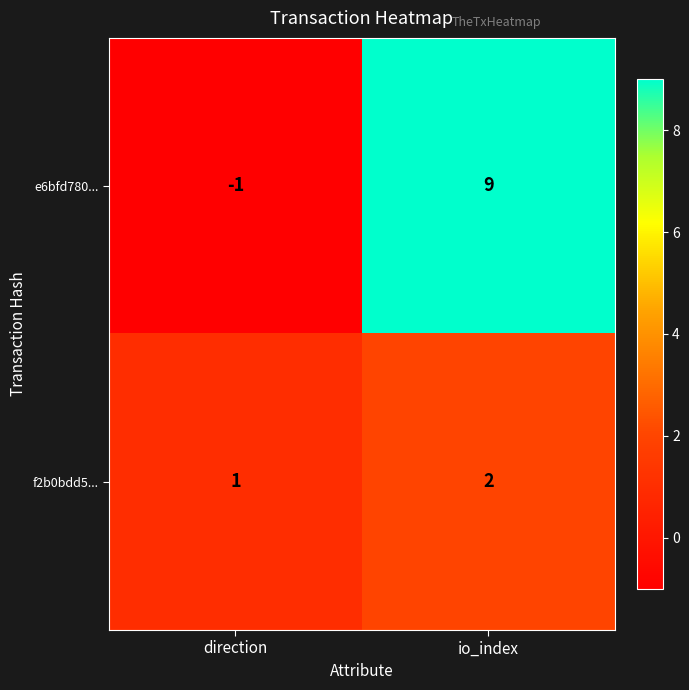

Reading left to right, transcribe all the data shown in this chart.

e6bfd780...: -1	9
f2b0bdd5...: 1	2